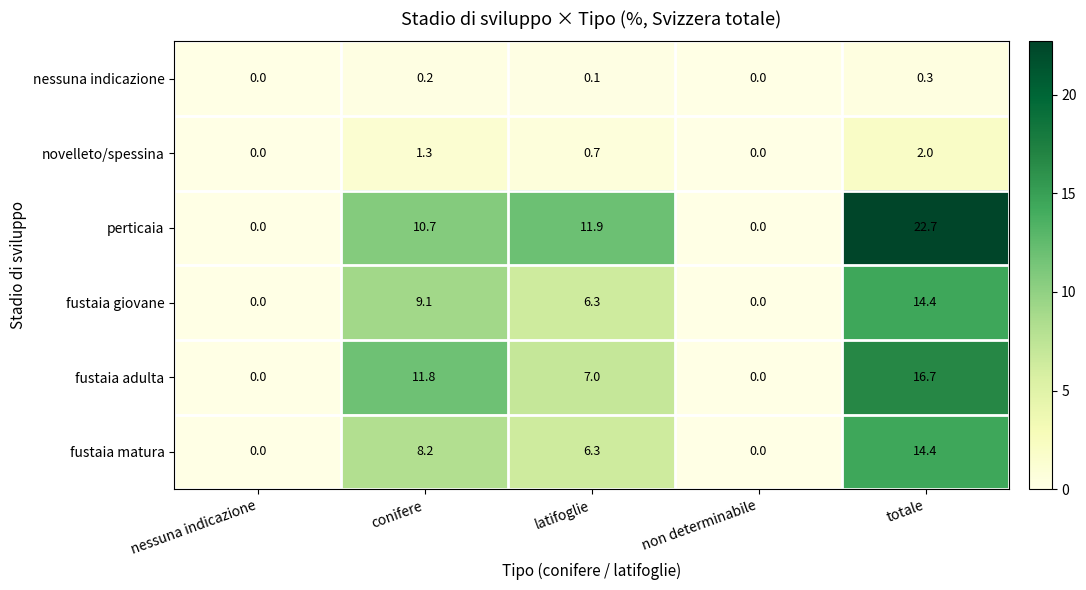

Reading left to right, what are all the values shown in this chart?

nessuna indicazione: 0.0	0.2	0.1	0.0	0.3
novelleto/spessina: 0.0	1.3	0.7	0.0	2.0
perticaia: 0.0	10.7	11.9	0.0	22.7
fustaia giovane: 0.0	9.1	6.3	0.0	14.4
fustaia adulta: 0.0	11.8	7.0	0.0	16.7
fustaia matura: 0.0	8.2	6.3	0.0	14.4